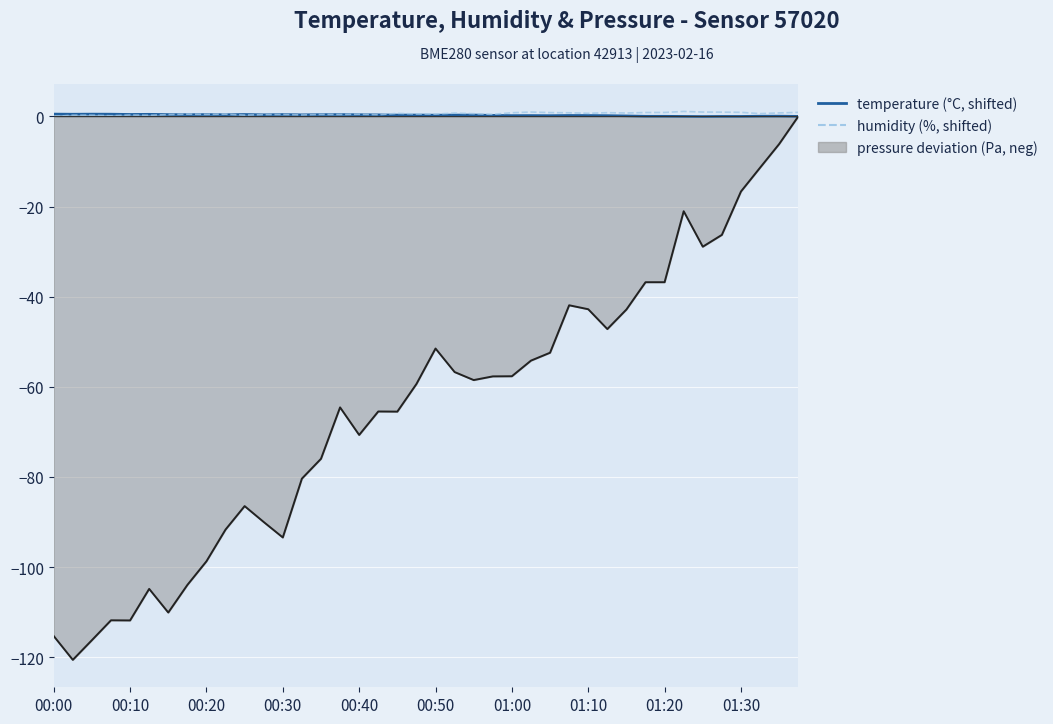

True or false: the data shows 0.6 at 17.

False